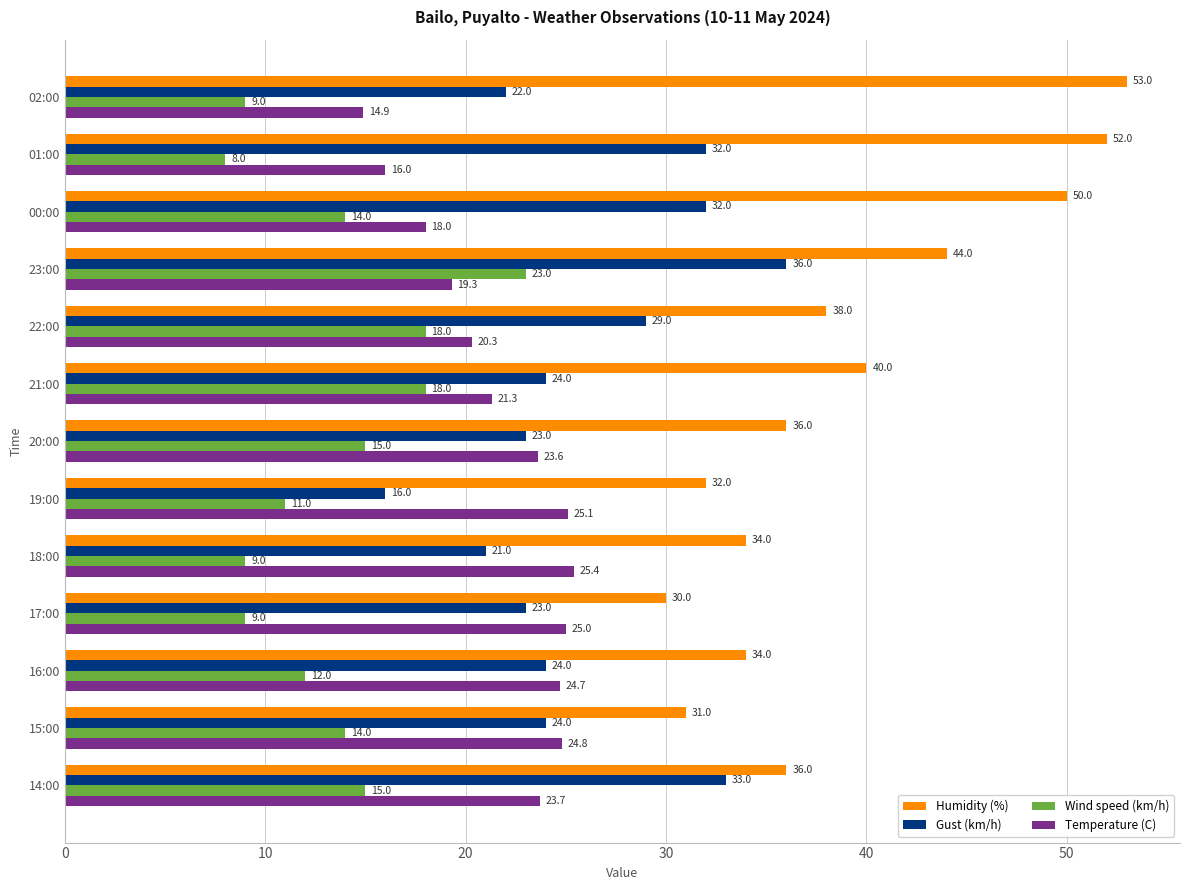

What is the greatest value displayed?

53.0